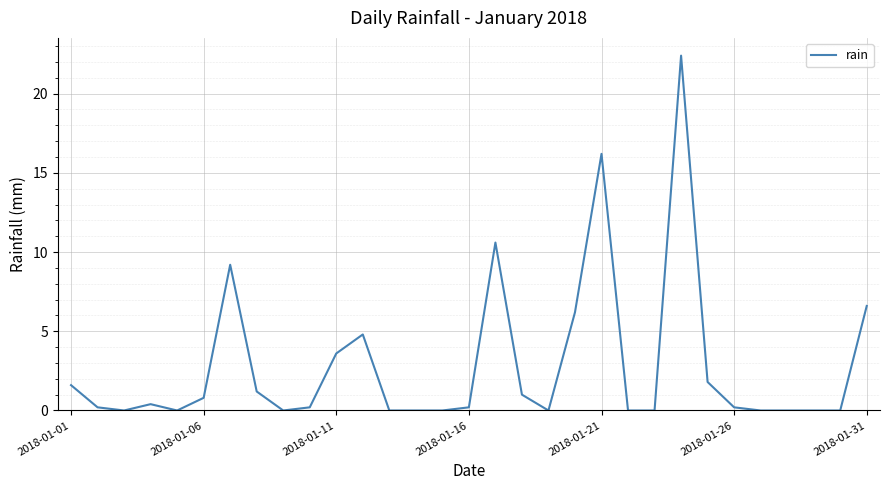

True or false: there are more than 2 points higher than both neighbors.

True